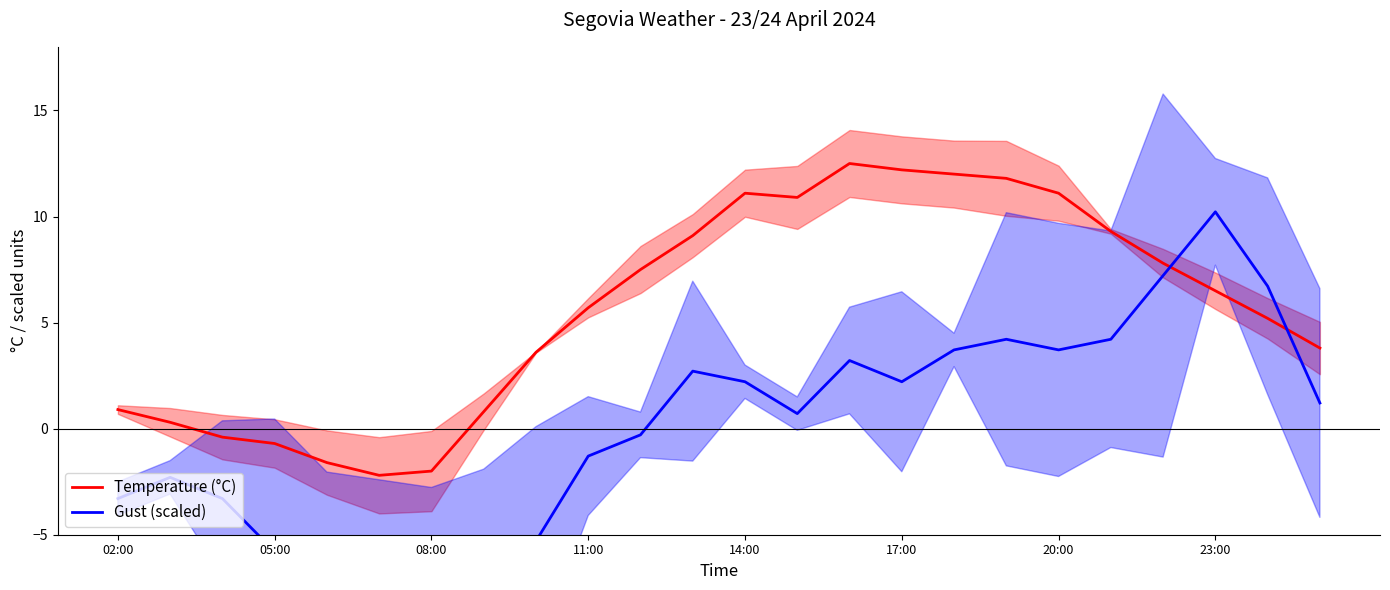

How many lines are shown in the chart?

2